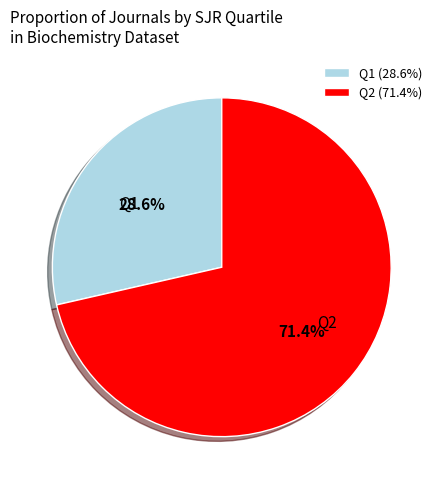

What percentage do Q1 and Q2 together represent?

100.0%